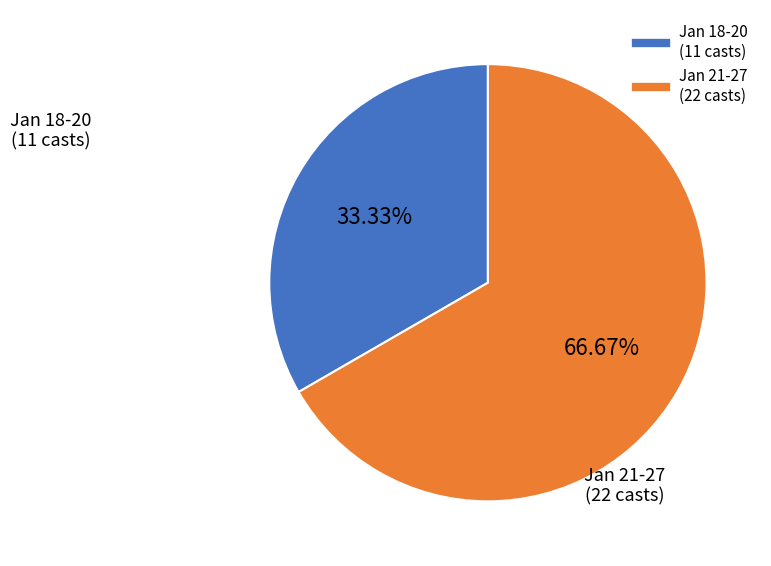

Does any single category account for the majority?

Yes